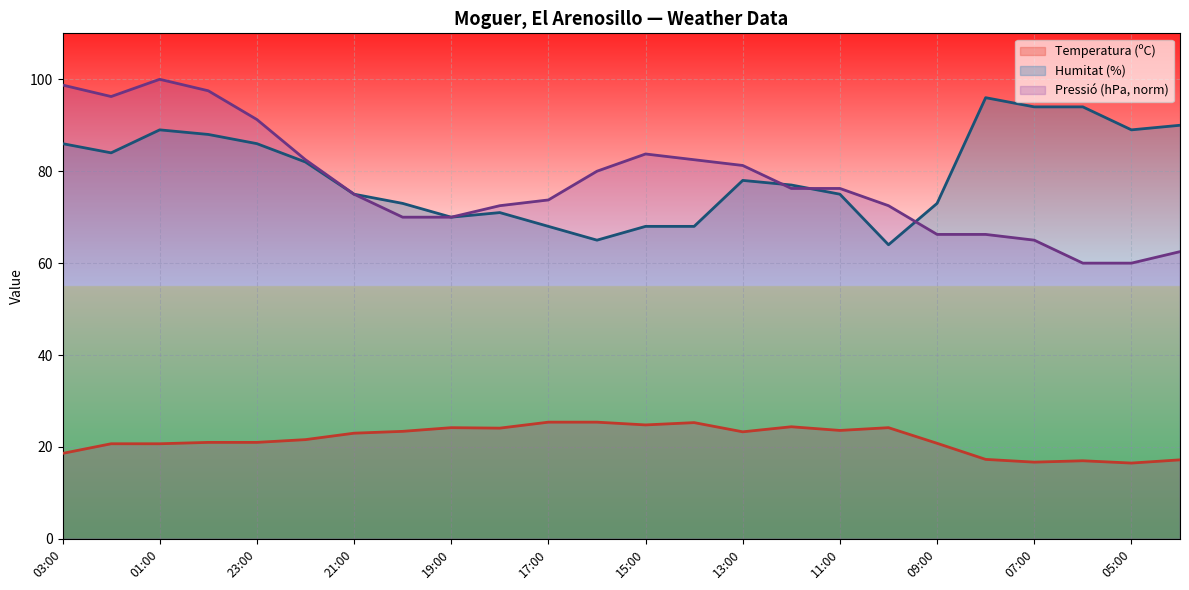

How many lines are shown in the chart?

3